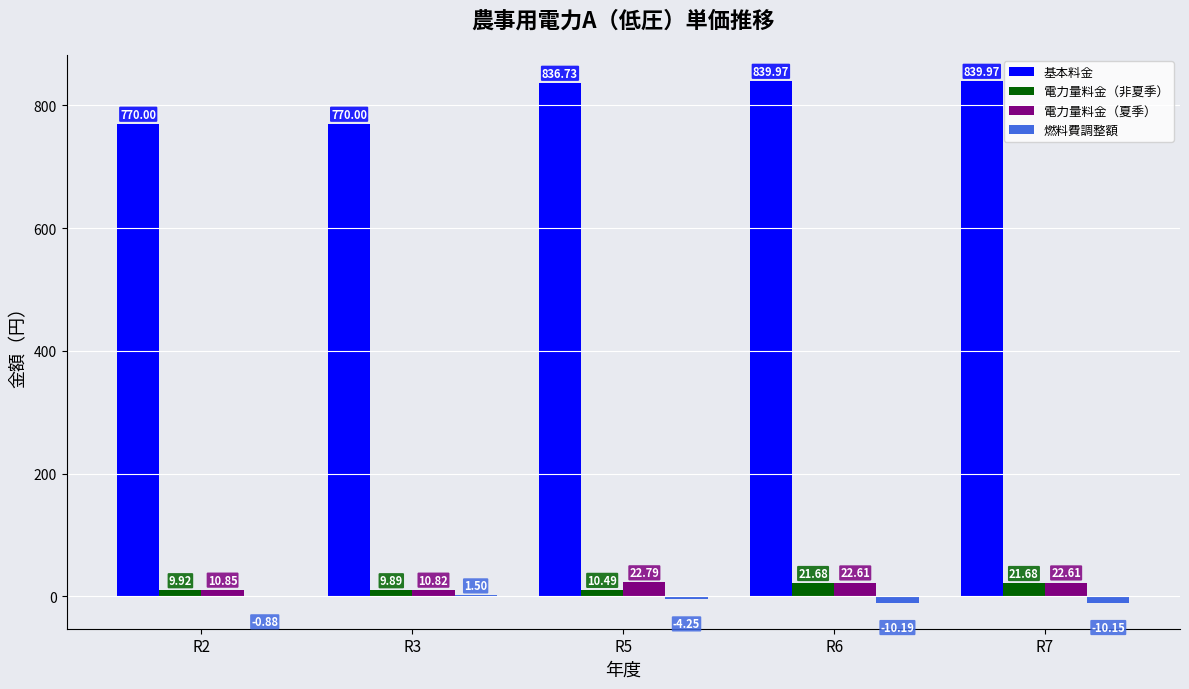

What is the total value across all series at R5?

865.8